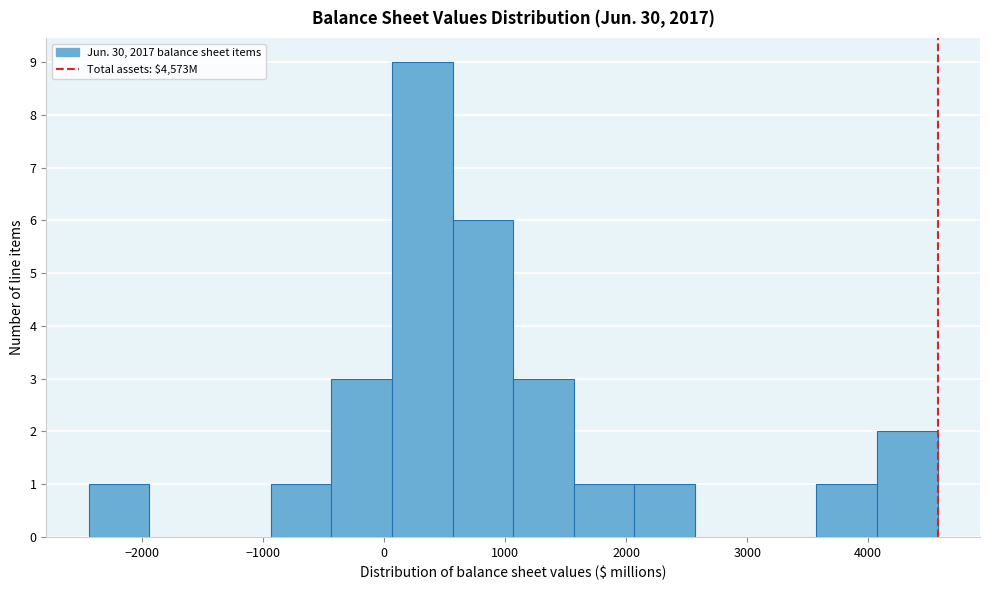

How tall is the bar that spans 600 to 1100 on the x-axis? Neither the bar edges nor the heights are printed on the chart, so give them approximately, as read against the axes.

6